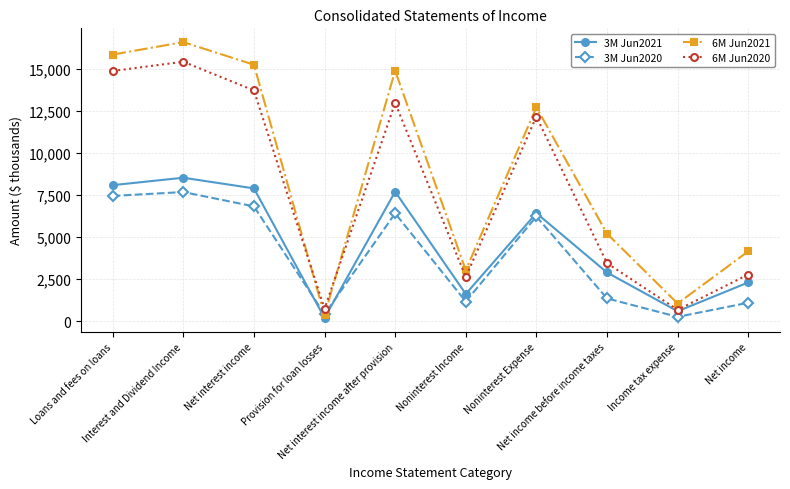

Which series has the widest spread of values?

6M Jun2021